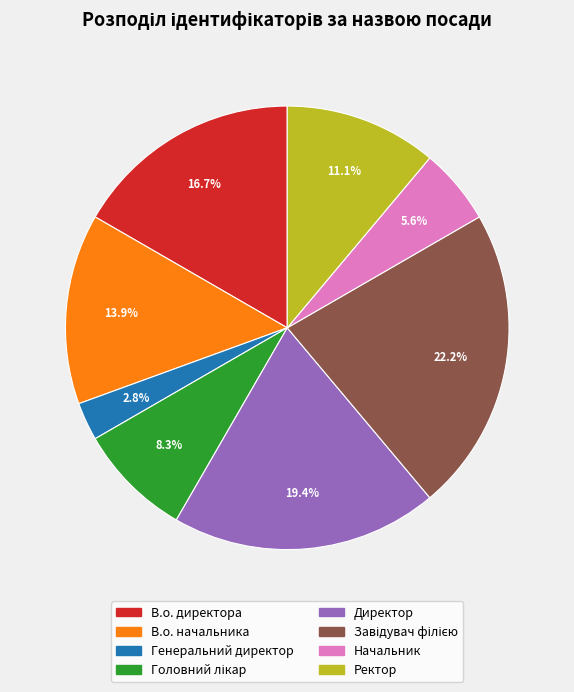

Do В.о. директора and Ректор together represent more than half of the pie?

No